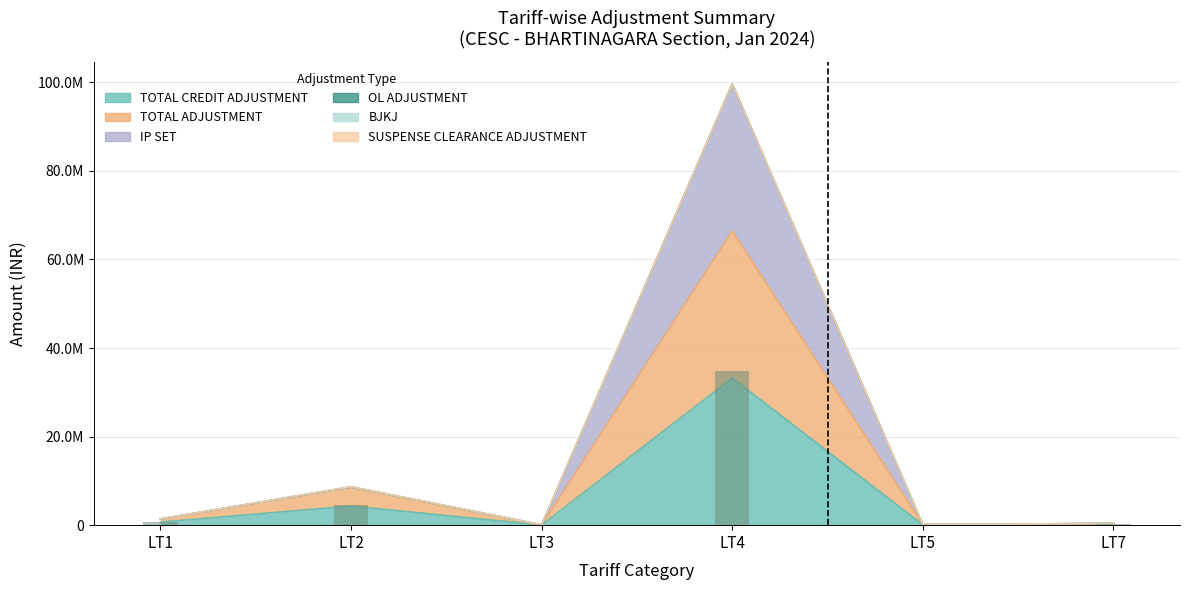

What is the difference between the second highest and second lowest values in the IP SET series?

8507584.9